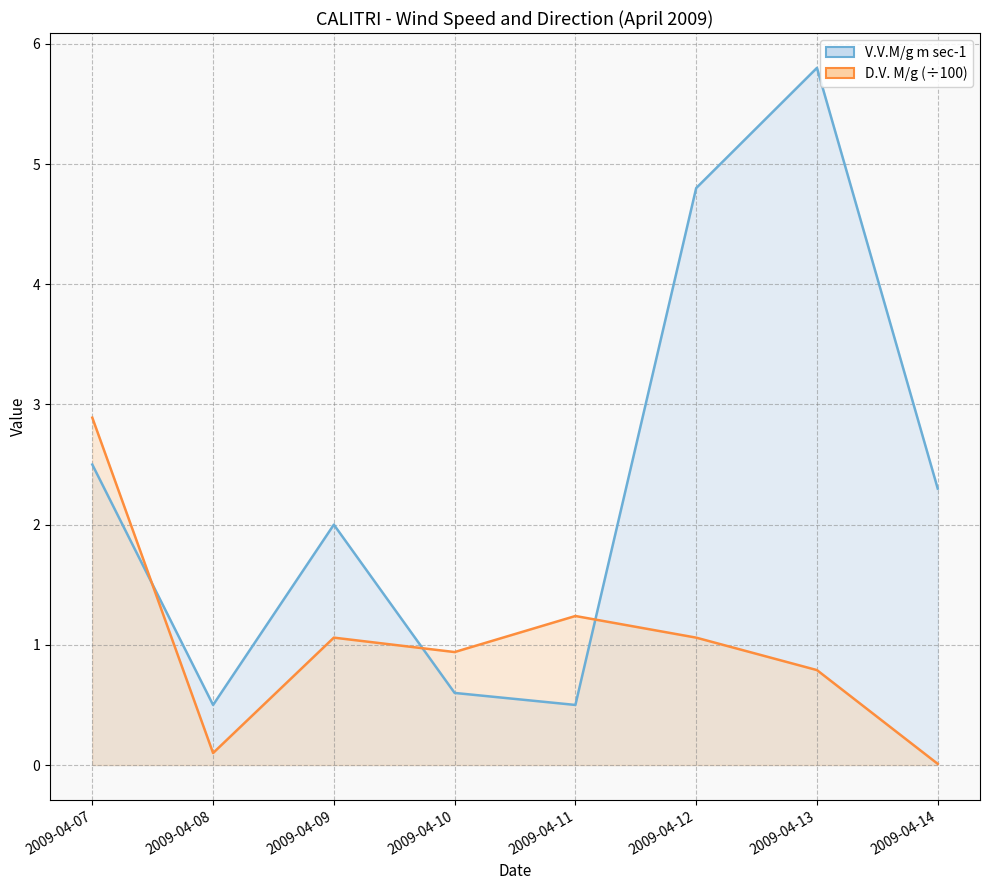

Is it true that D.V. M/g (÷100) equals 0.3 at 2009-04-13?

False